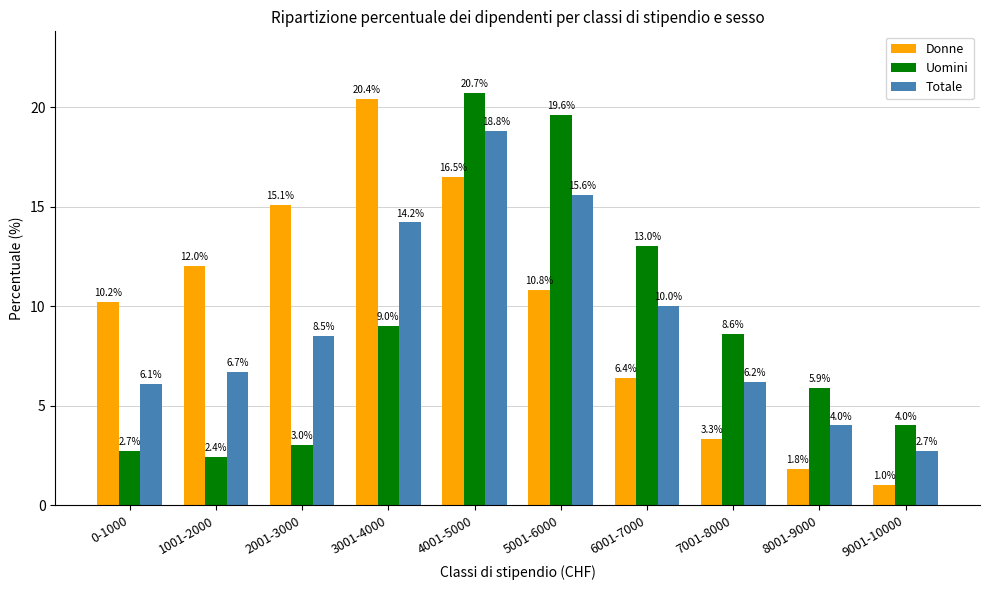

What is the average value of the Donne series?

9.8